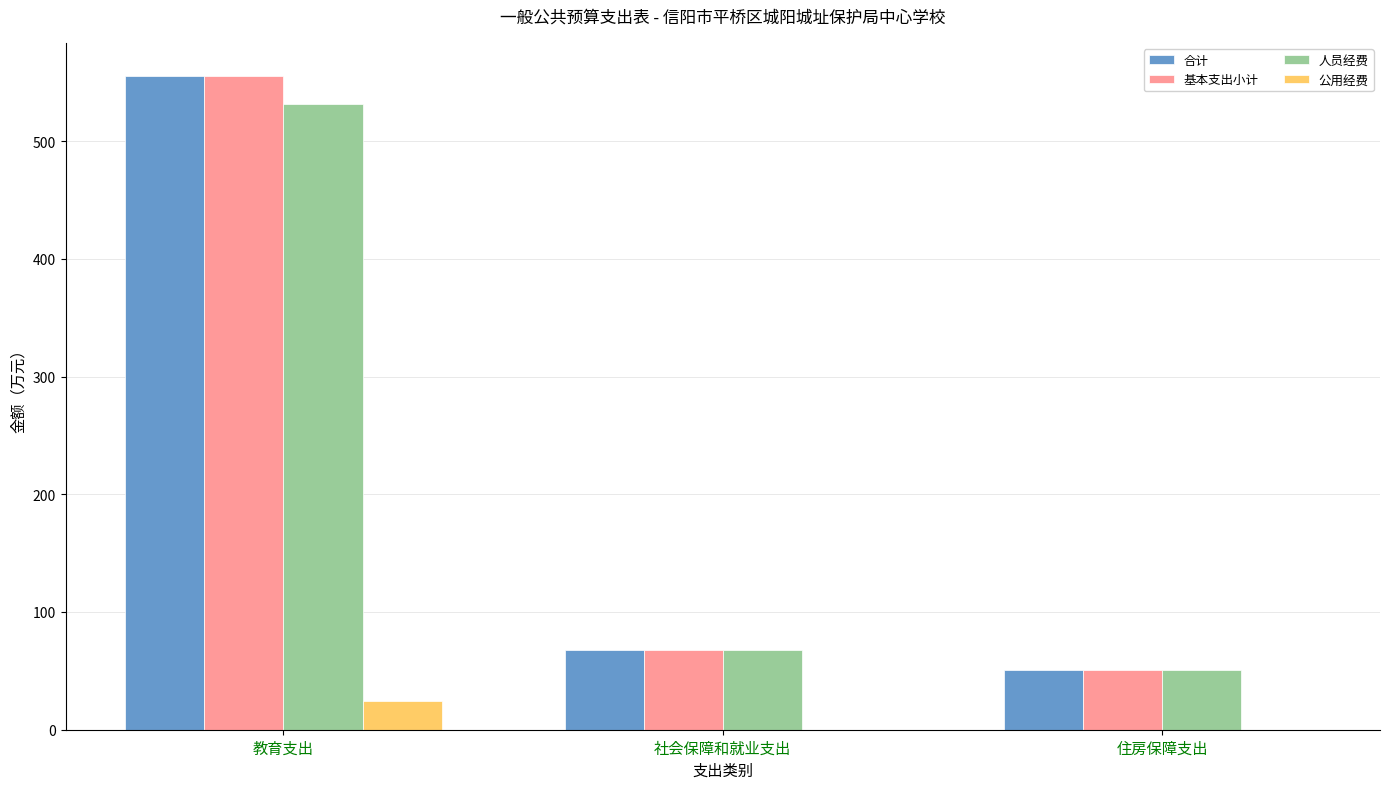

The value of 合计 at 教育支出 is 555.7. True or false?

True